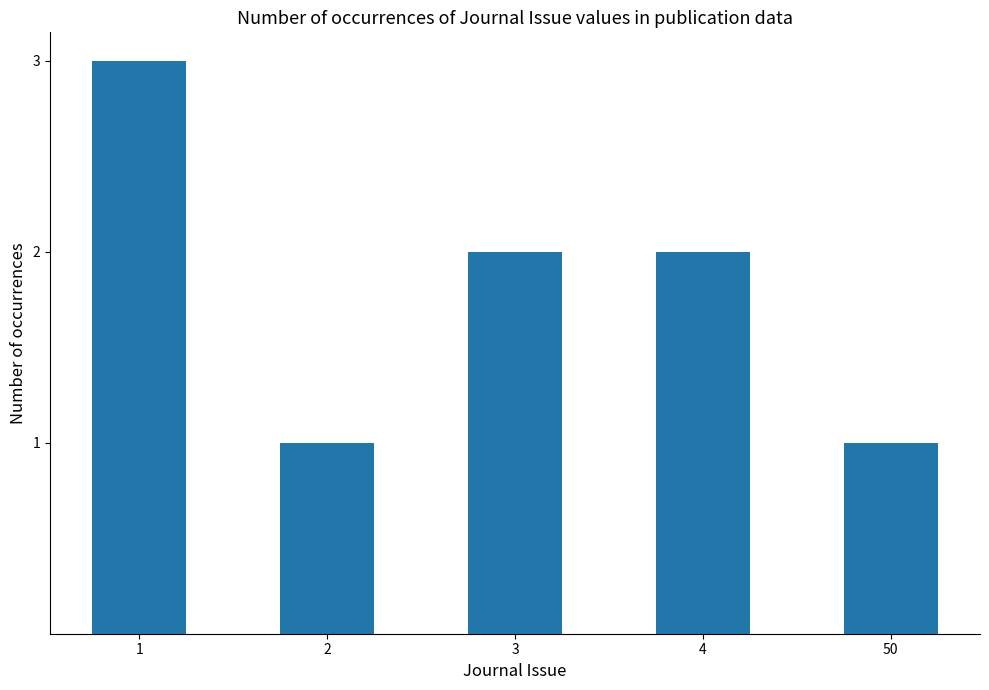

What is the change in value from 1 to 2?

-2